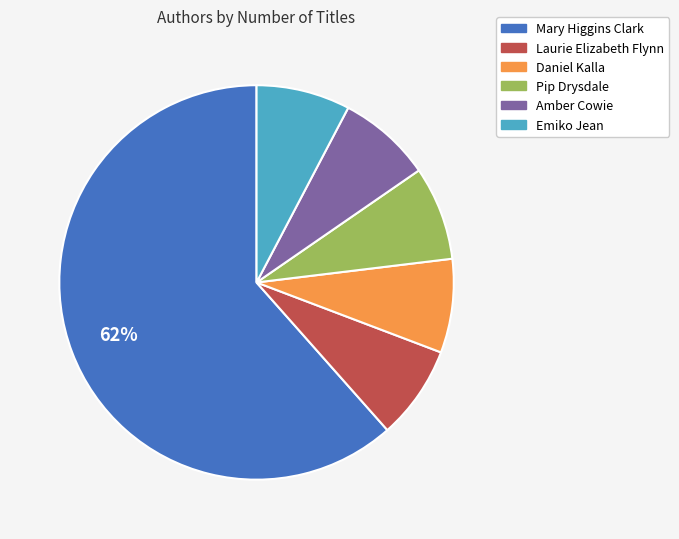

Is the sum of Pip Drysdale and Daniel Kalla greater than half?

No